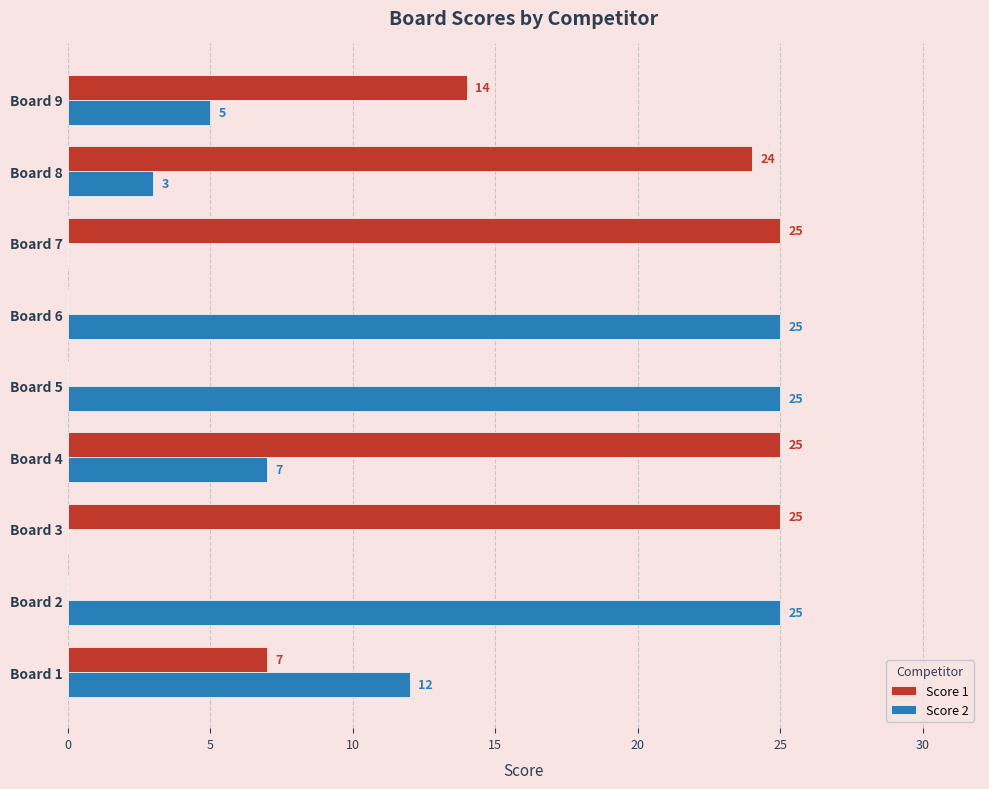

The Score 1 series shows 0 at Board 2. True or false?

True